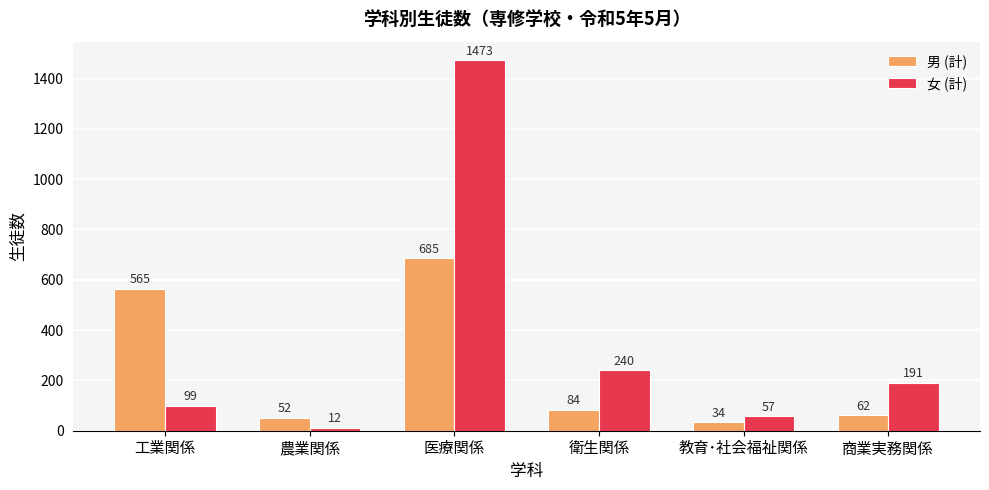

What is the difference between the highest and lowest values at 衛生関係?

156